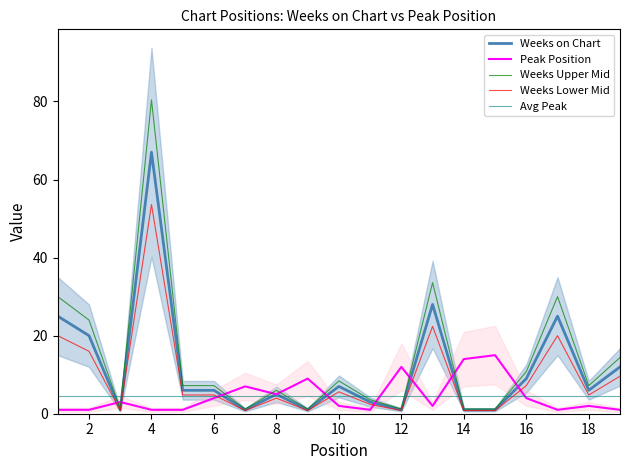

Count the number of categories in the chart.

19